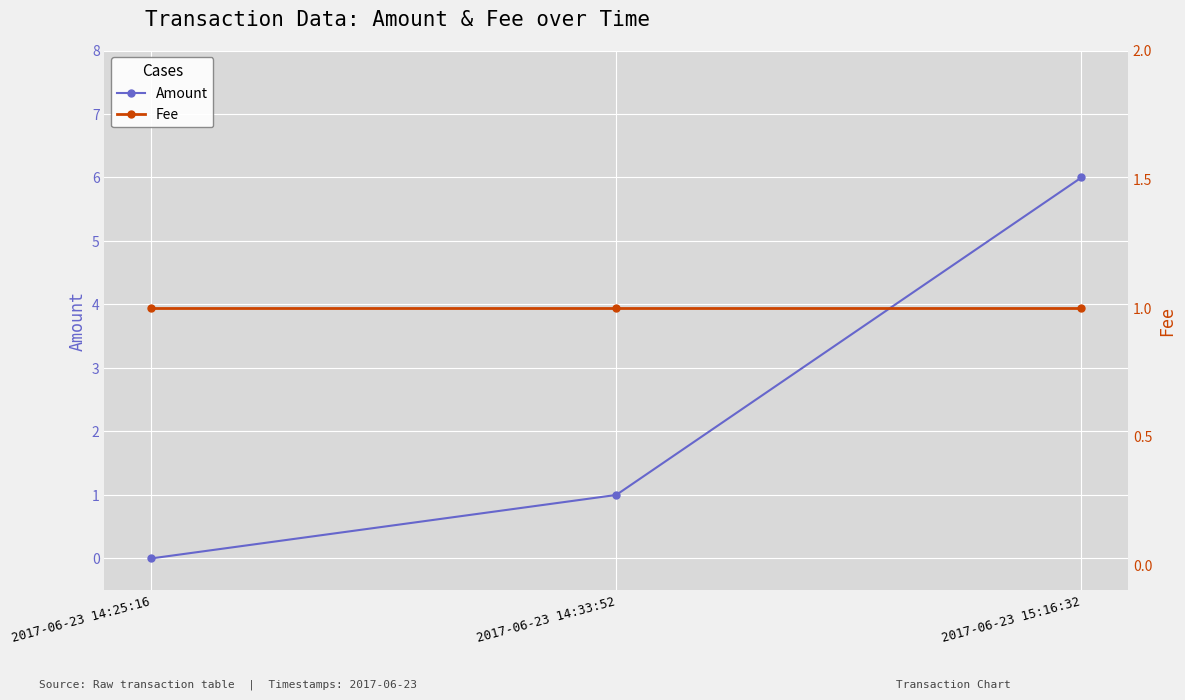

Reading right to left, transcribe all the data shown in this chart.

Amount: 6	1	0
Fee: 1	1	1